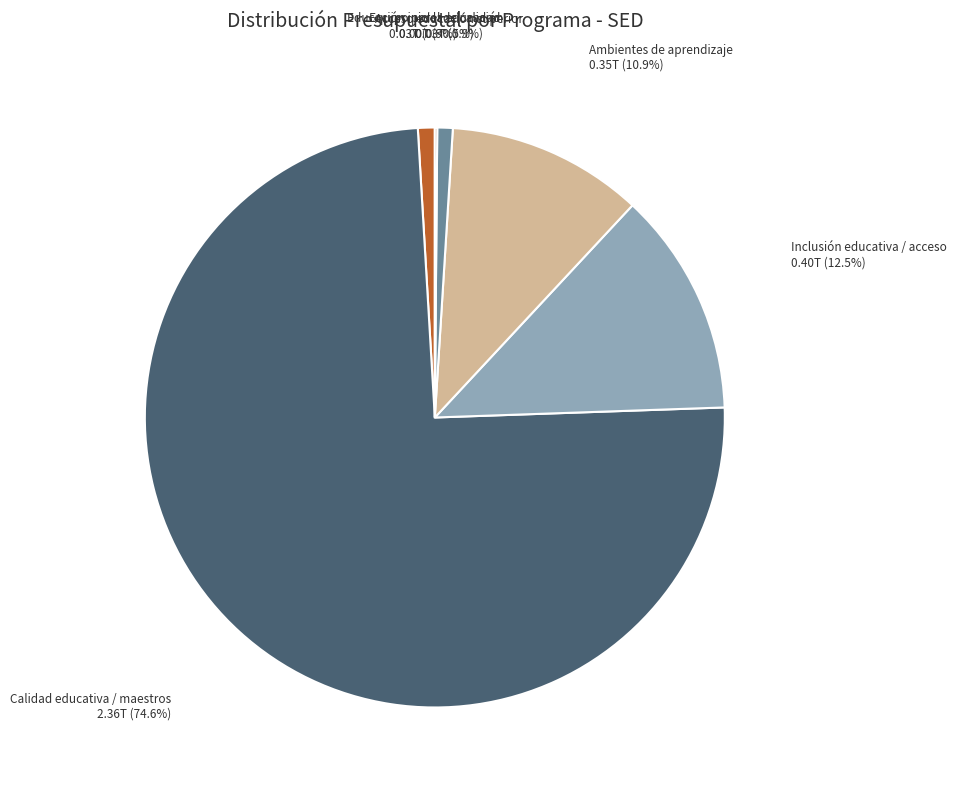

To the nearest percent, what is the combined percentage of Educación inicial de calidad and Calidad educativa / maestros?

76%